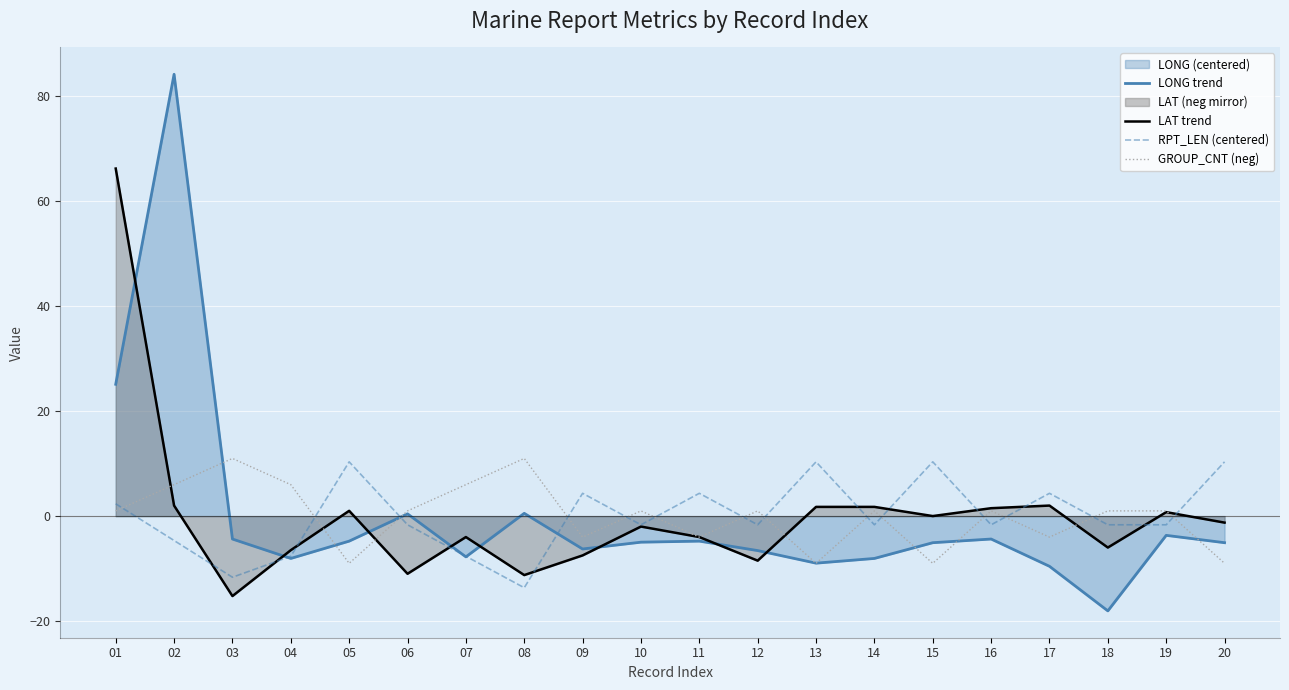

Which has a higher value, 09 or 17?

09